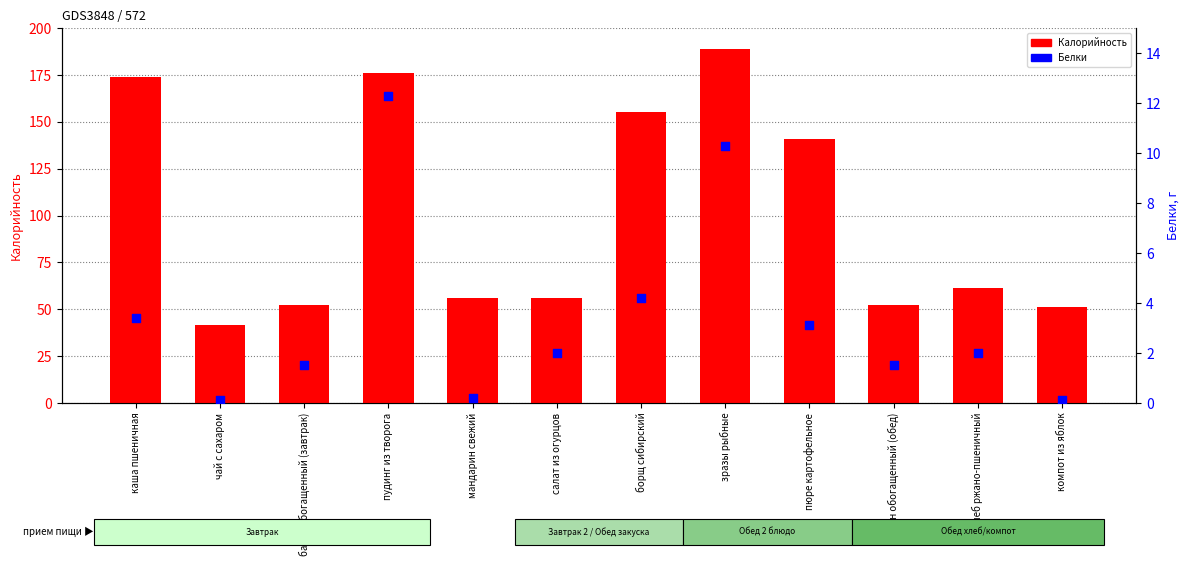

Which series contains the lowest Y value?

Белки